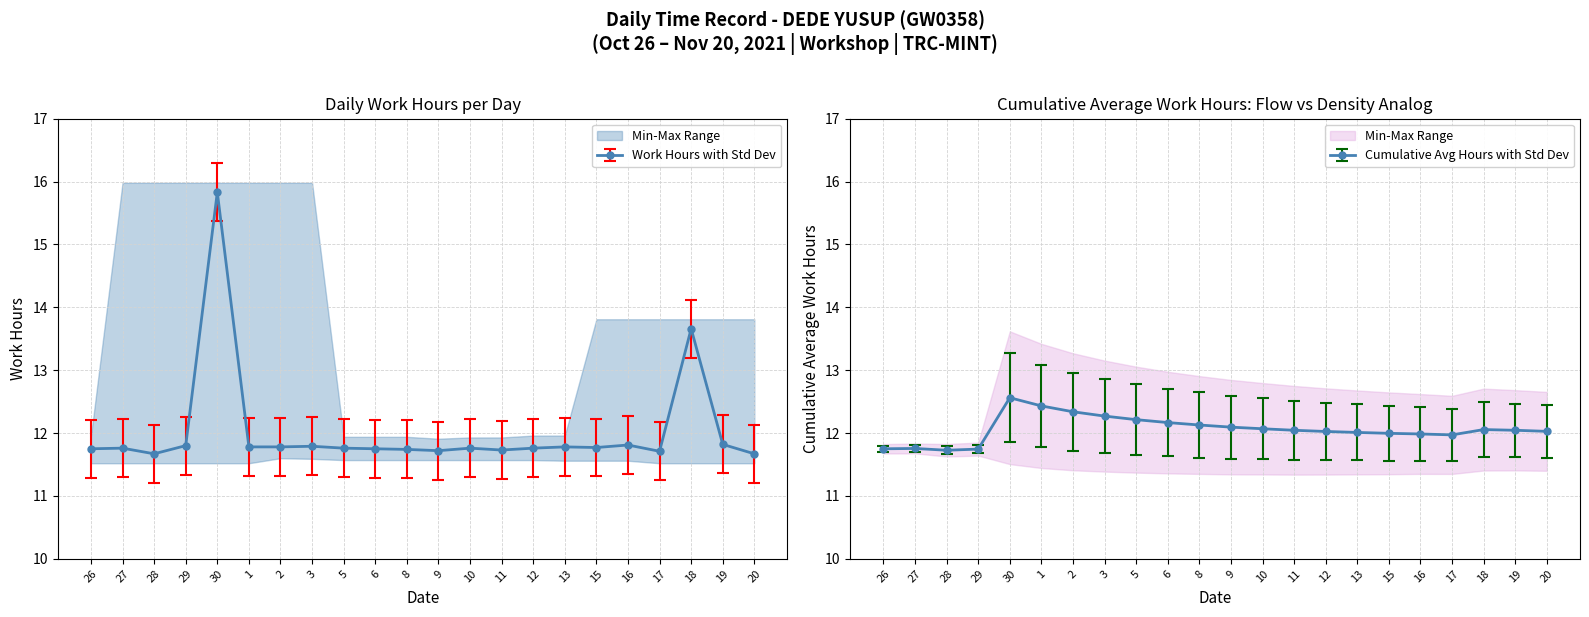

What position from the left is 11?

14